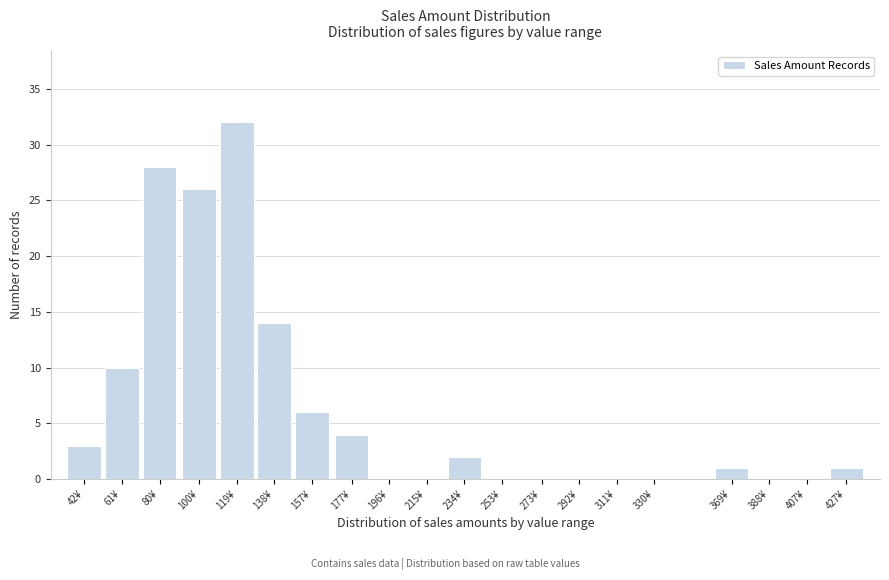

Reading left to right, what are all the values shown in this chart?

42¥=3	61¥=10	80¥=28	100¥=26	119¥=32	138¥=14	157¥=6	177¥=4	196¥=0	215¥=0	234¥=2	253¥=0	273¥=0	292¥=0	311¥=0	330¥=0	369¥=1	388¥=0	407¥=0	427¥=1